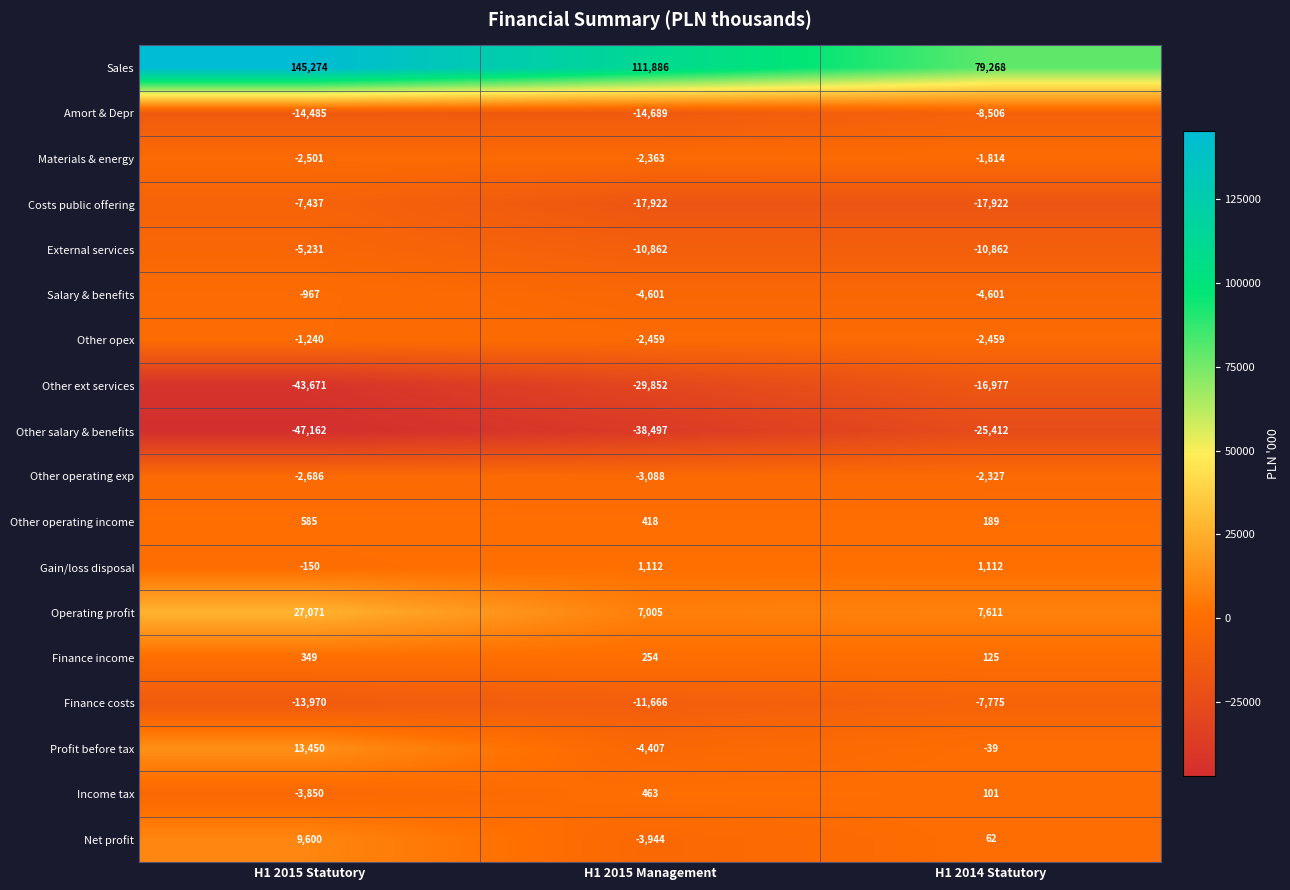

Which series changed the most between H1 2015 Statutory and H1 2015 Management?

Sales